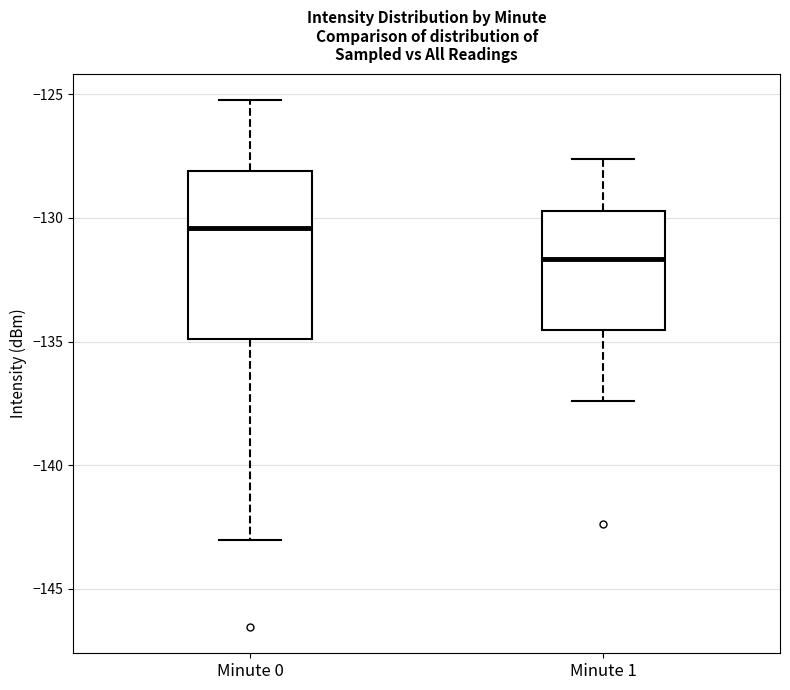

Reading left to right, read every box against the y-axis: the position of its median line, the range the box covers, and the ends of its whiskers. The values are not printed on the chart, so give them approximately, as read against the axis.

Minute 0: median -130.5, box -135.0 to -128.0, whiskers -143.0 to -125.0
Minute 1: median -131.5, box -134.5 to -129.5, whiskers -137.5 to -127.5